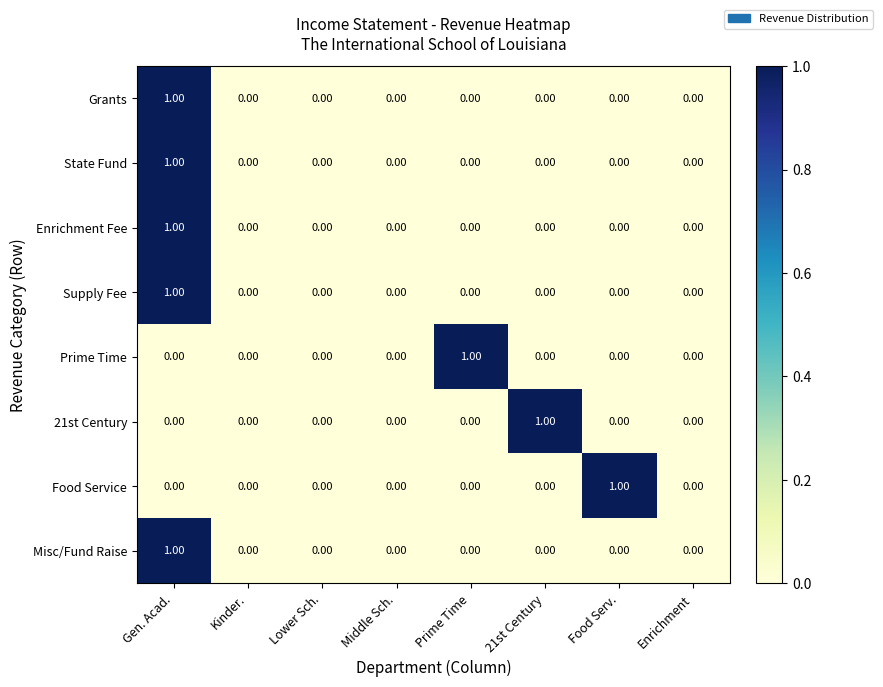

Between Middle Sch. and Food Serv., which series saw the biggest shift?

Food Service